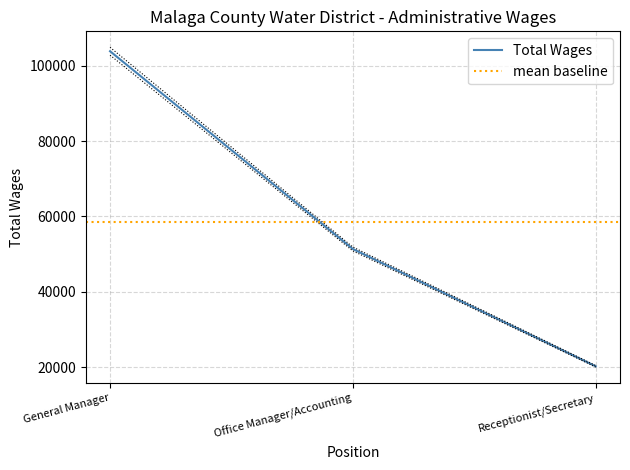

List the labels in order of value, smallest first.

Receptionist/Secretary, Office Manager/Accounting, General Manager